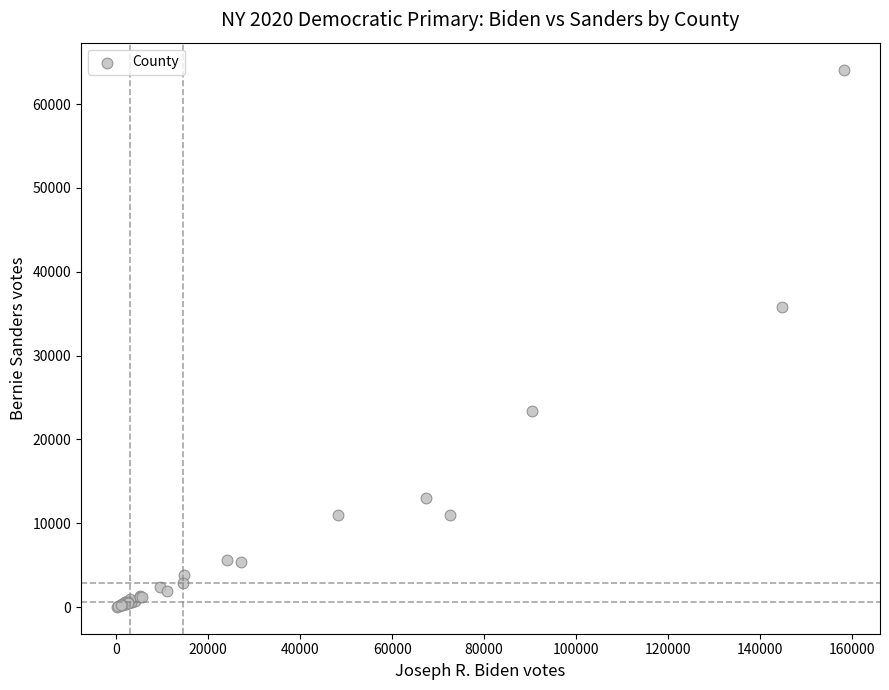

What Y value in the scatter plot is closest to 32080?

35770